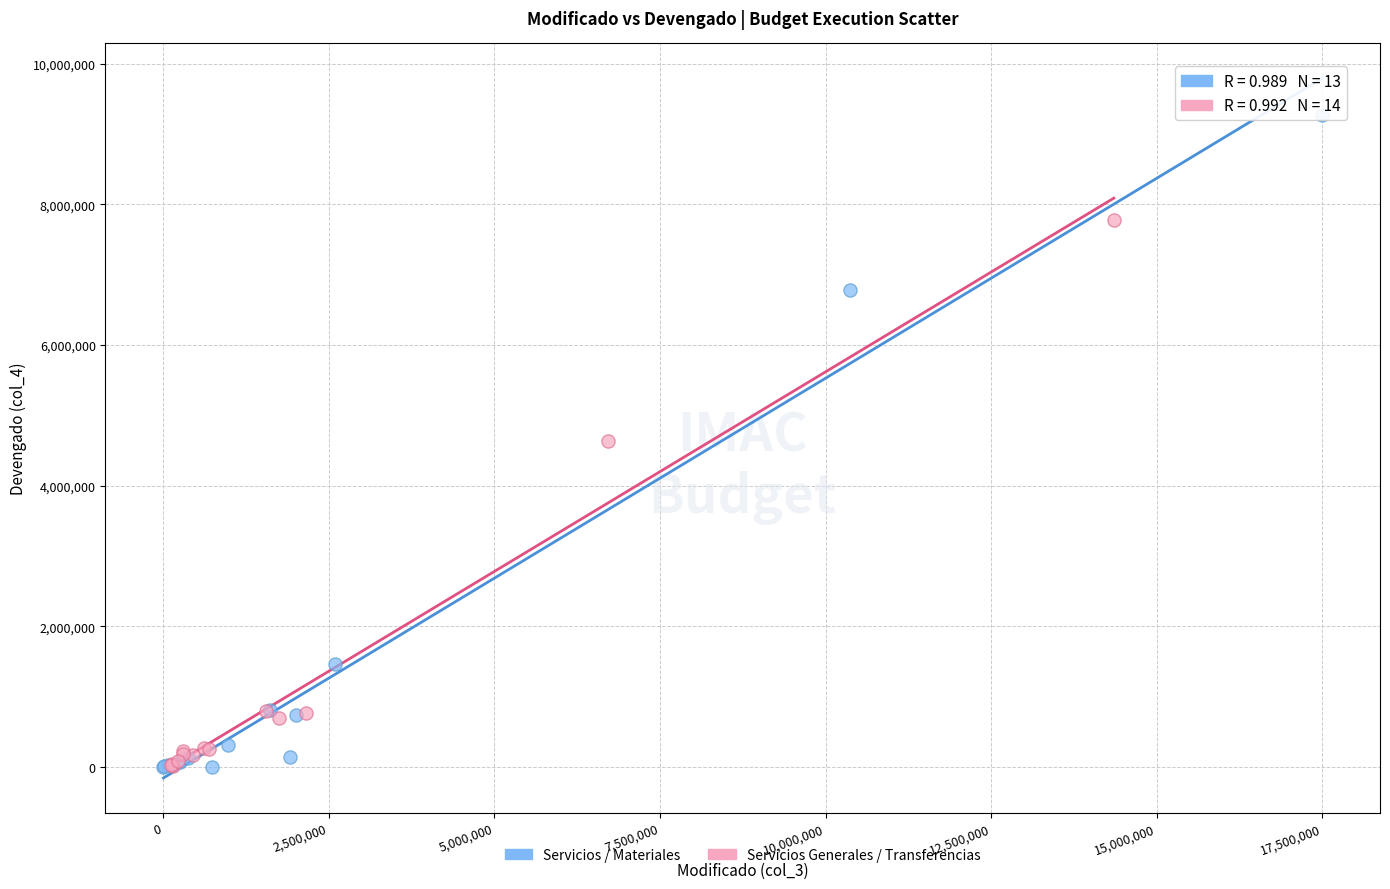

What are all the series names shown in the legend?

Servicios / Materiales, Servicios Generales / Transferencias